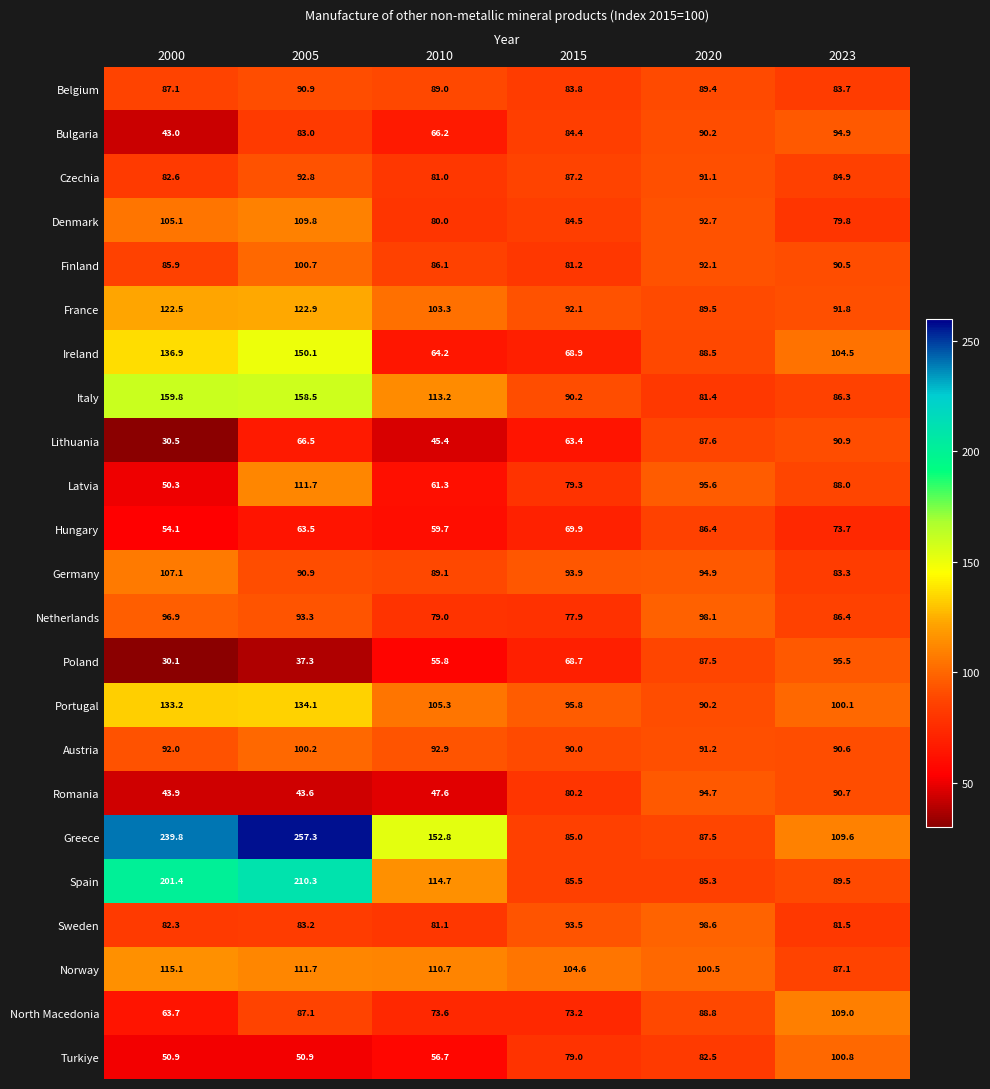

How many data points in Ireland are less than 104?

3